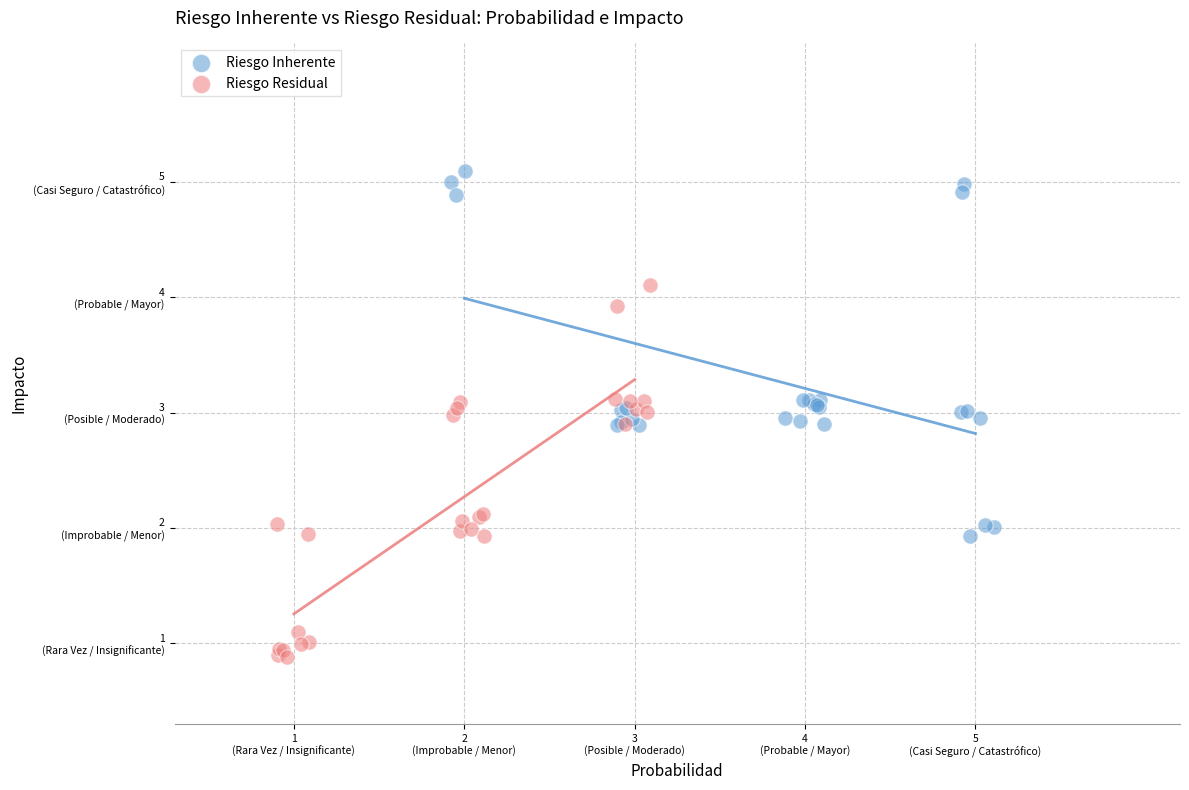

What are all the series names shown in the legend?

Riesgo Inherente, Riesgo Residual